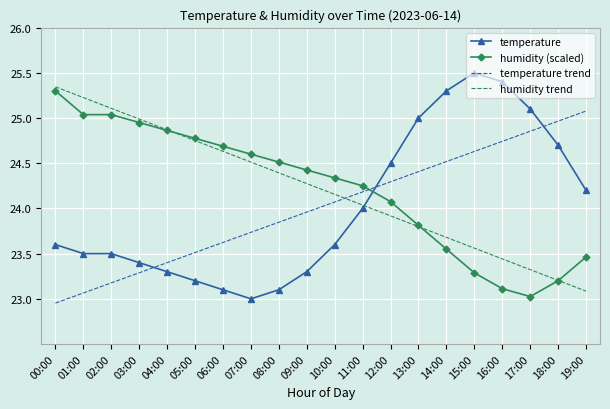

What is the total value across all series at 19:00?

95.8